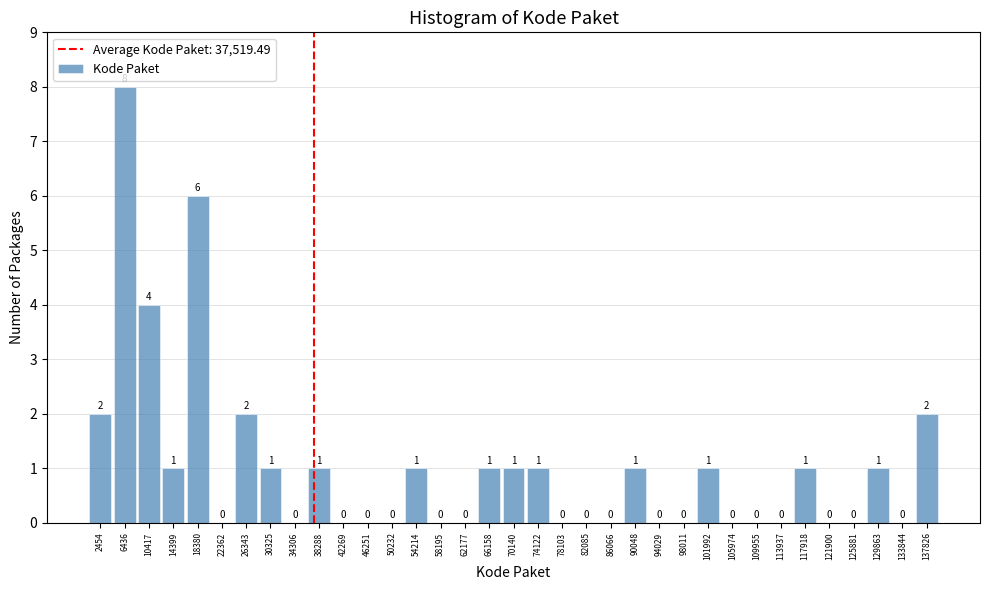

Reading left to right, transcribe this chart: for each bar, give the range it covers on the x-axis and its height. The bar edges are not printed on the chart, so give them approximately, as read against the axis.

500 to 4500: 2
4500 to 8500: 8
8500 to 12500: 4
12500 to 16500: 1
16500 to 20500: 6
20500 to 24500: 0
24500 to 28500: 2
28500 to 32500: 1
32500 to 36500: 0
36500 to 40500: 1
40500 to 44500: 0
44500 to 48000: 0
48000 to 52000: 0
52000 to 56000: 1
56000 to 60000: 0
60000 to 64000: 0
64000 to 68000: 1
68000 to 72000: 1
72000 to 76000: 1
76000 to 80000: 0
80000 to 84000: 0
84000 to 88000: 0
88000 to 92000: 1
92000 to 96000: 0
96000 to 100000: 0
100000 to 104000: 1
104000 to 108000: 0
108000 to 112000: 0
112000 to 116000: 0
116000 to 120000: 1
120000 to 124000: 0
124000 to 128000: 0
128000 to 132000: 1
132000 to 136000: 0
136000 to 140000: 2